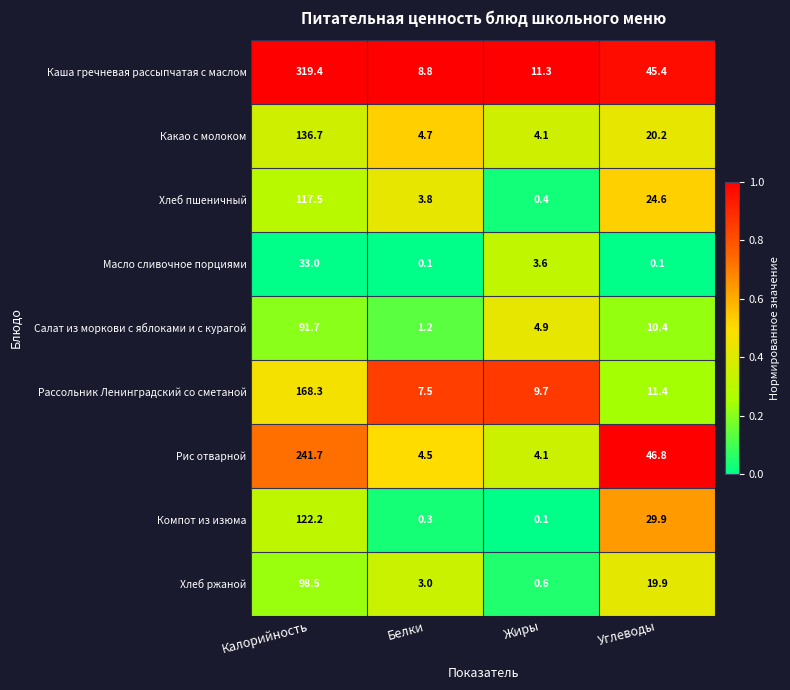

Where does the Рис отварной series first go above 46?

Калорийность